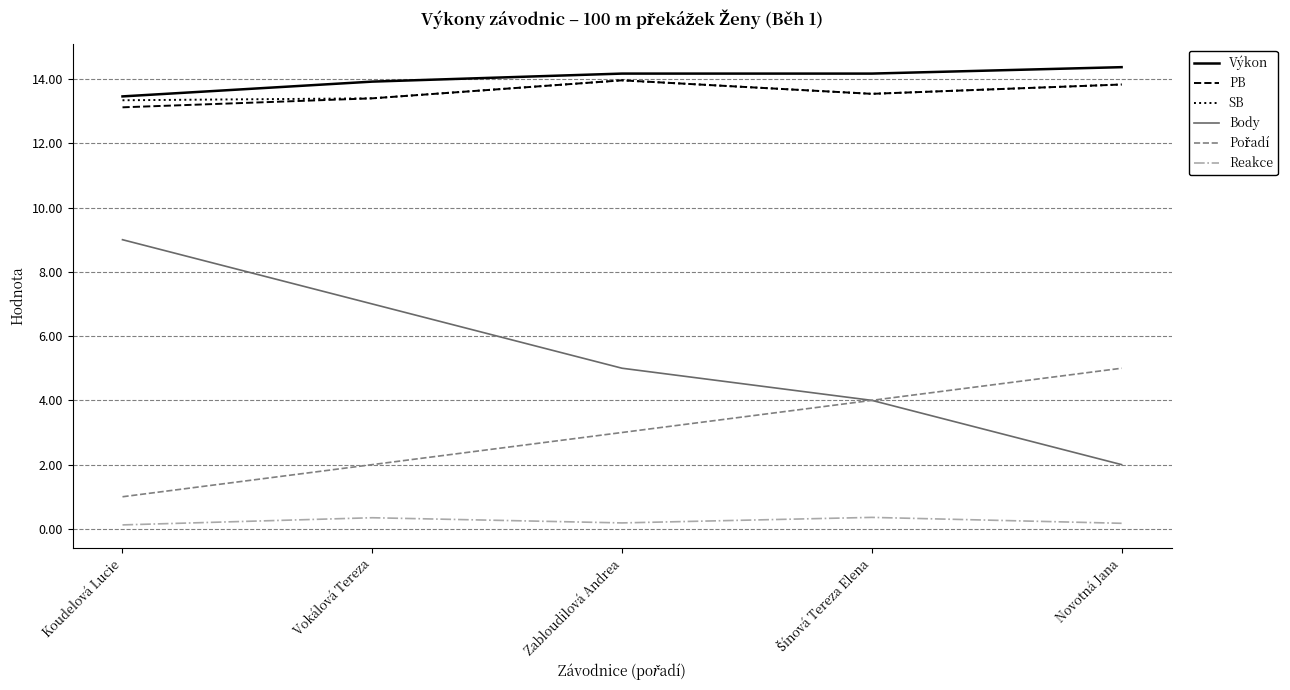

How many lines are shown in the chart?

6